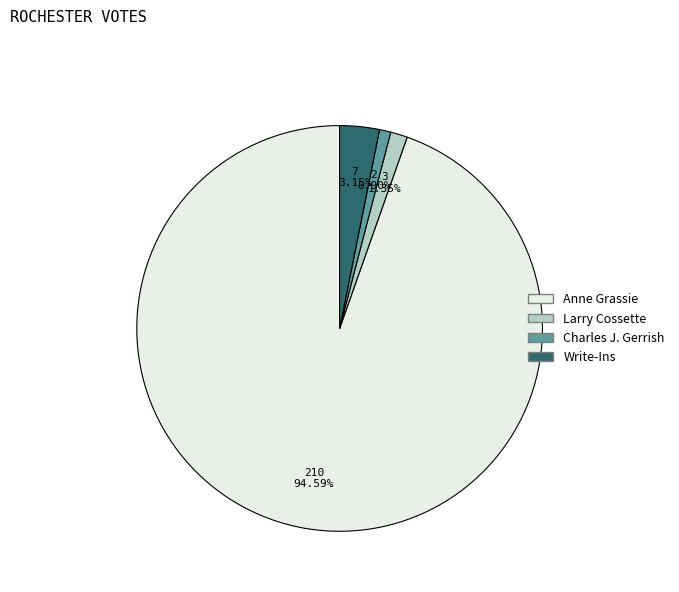

To the nearest percent, what percentage of the pie is Larry Cossette?

1%